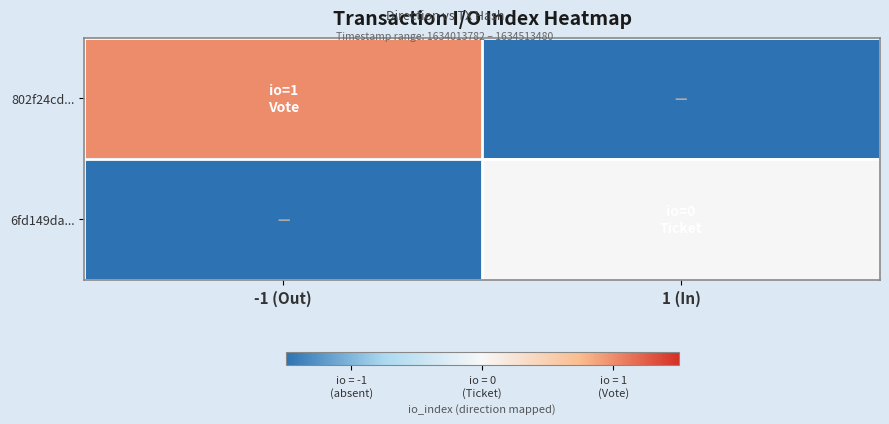

Which series has the largest range (max minus min)?

802f24cd...